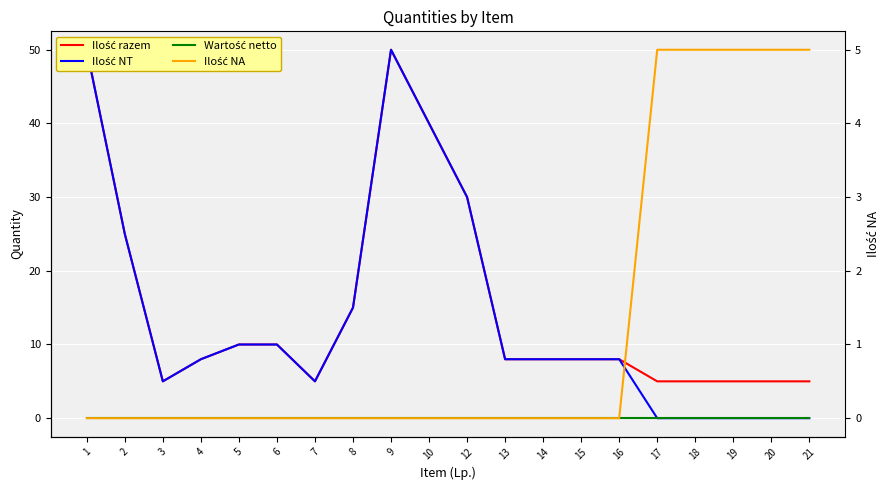

Which series has the largest total across all categories?

Ilość razem